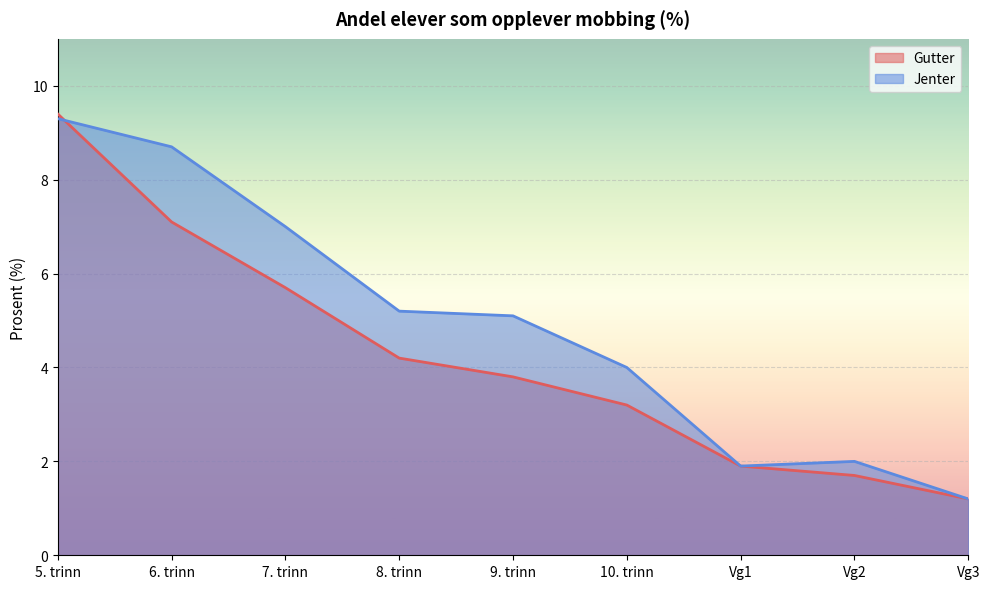

The value of Jenter at 7. trinn is 12.1. True or false?

False